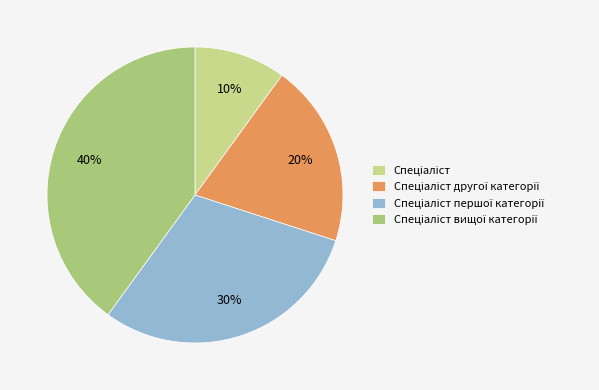

Does any single category account for the majority?

No